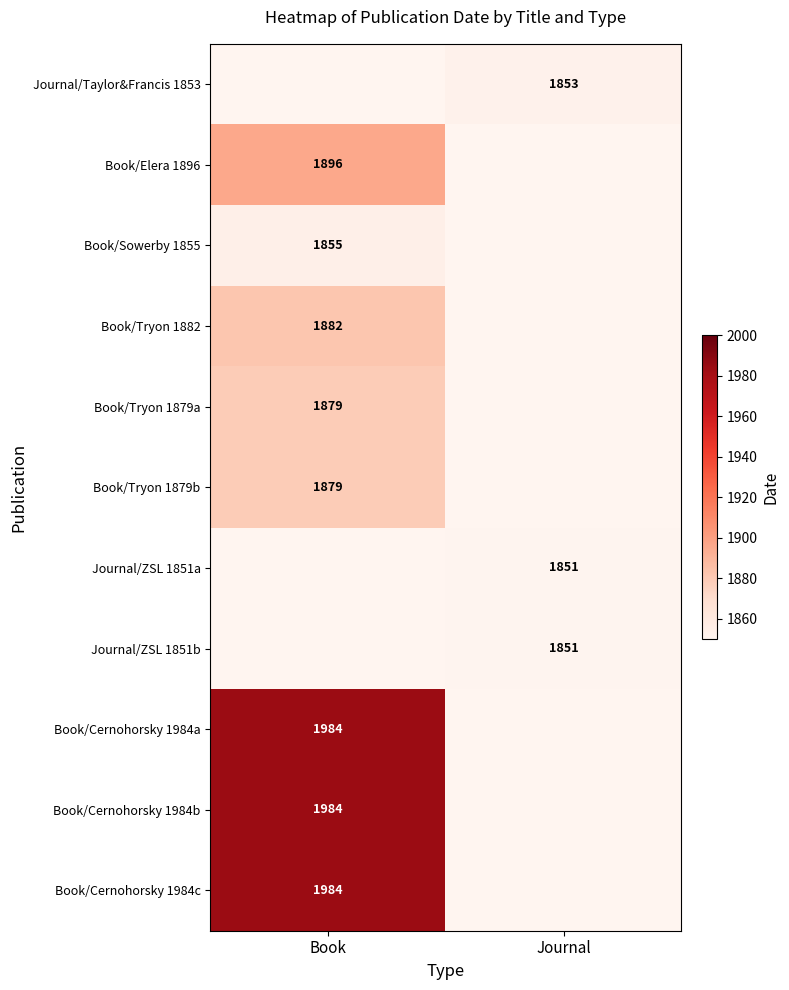

The value of Journal/Taylor&Francis 1853 at Journal is 872. True or false?

False